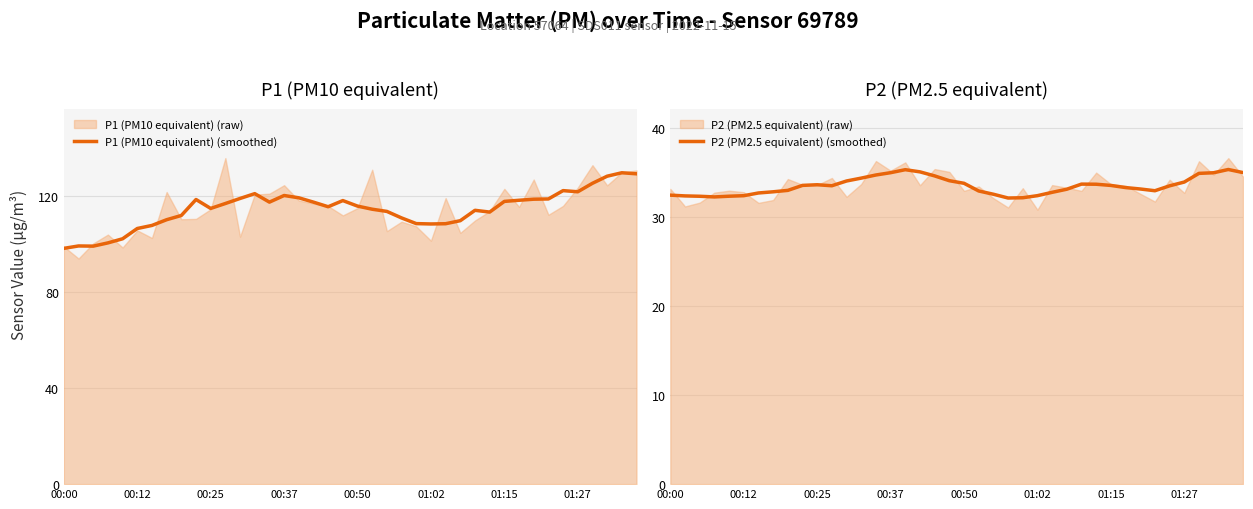

Does the chart display data point markers on the line(s)?

No